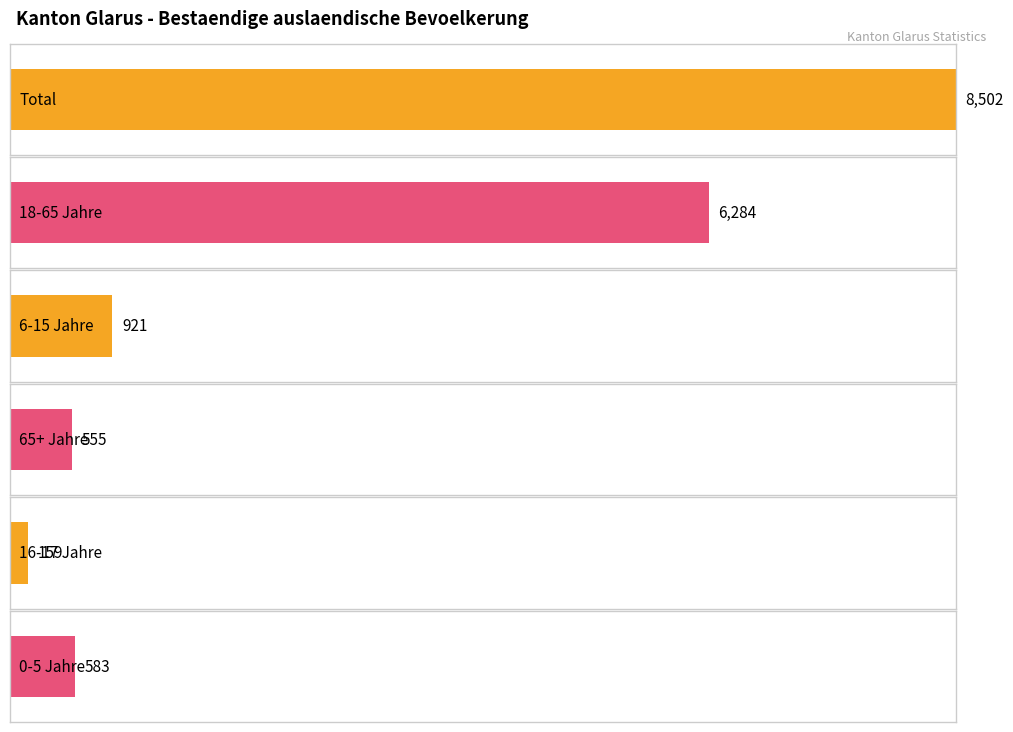

Is the value of 65+ Jahre at Gesamttotal greater than the value of 18-65 Jahre at Drittstaaten?

No